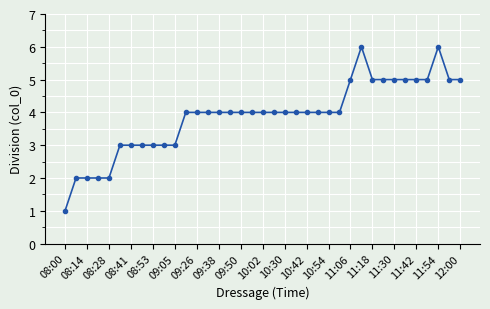

How many lines are shown in the chart?

1